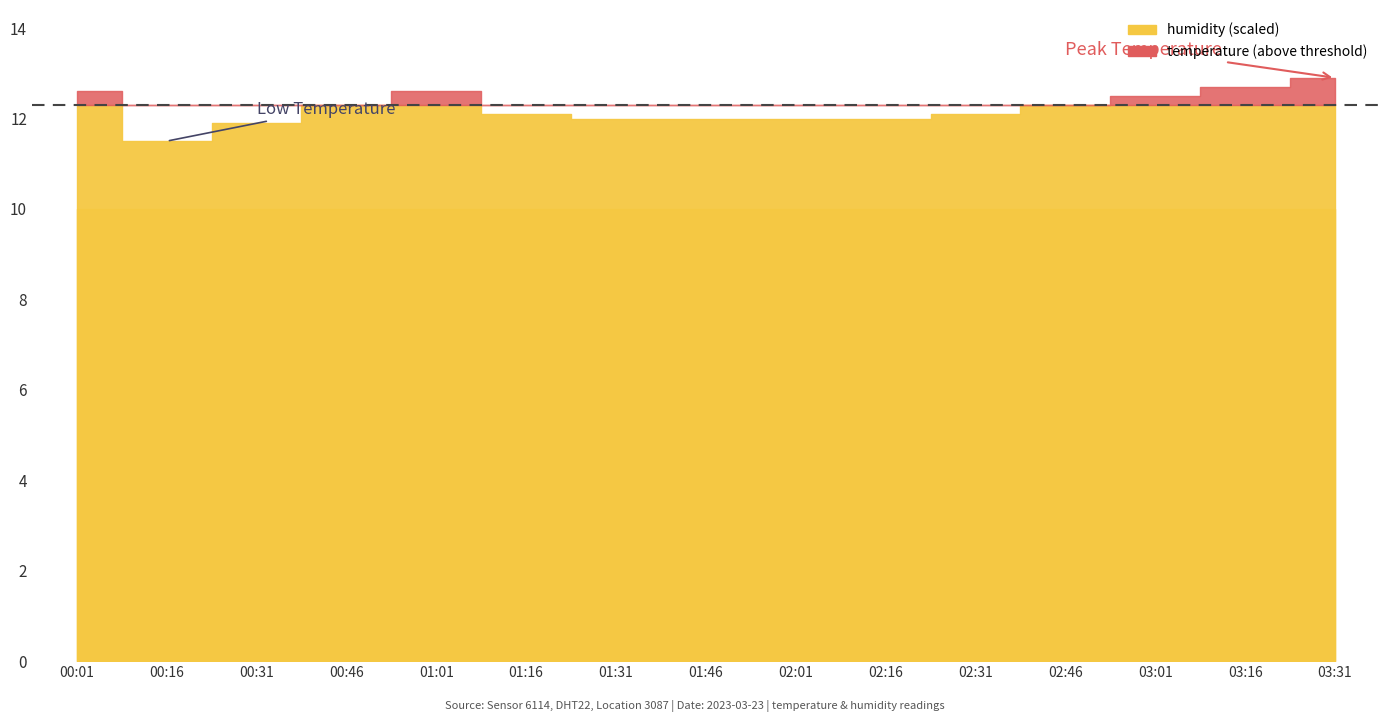

At which category does temperature reach its first local valley?

00:16